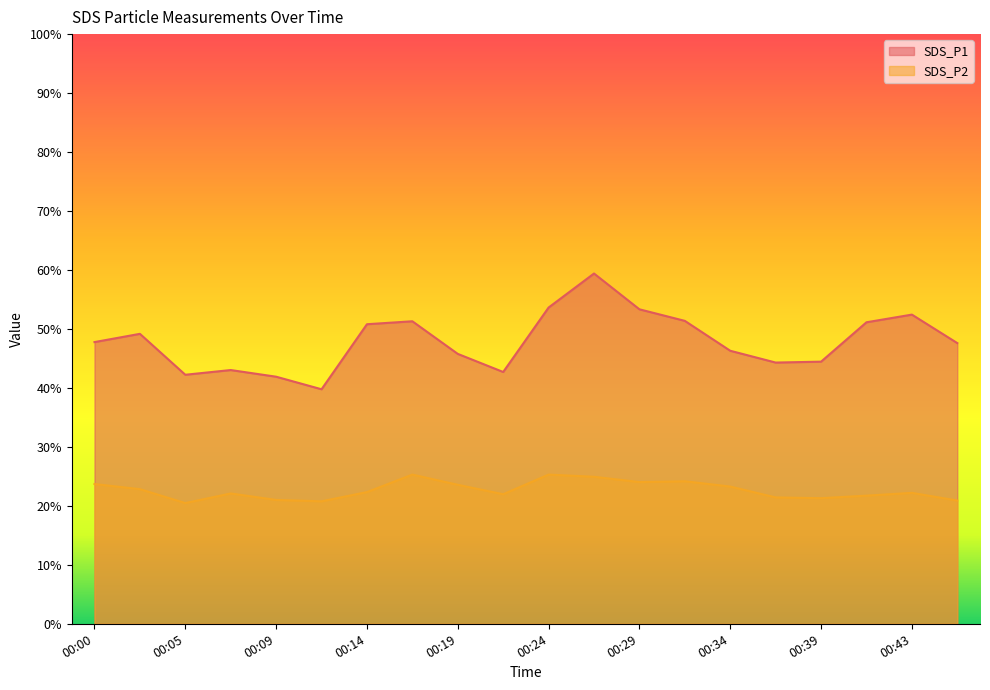

Which series has the largest total across all categories?

SDS_P1